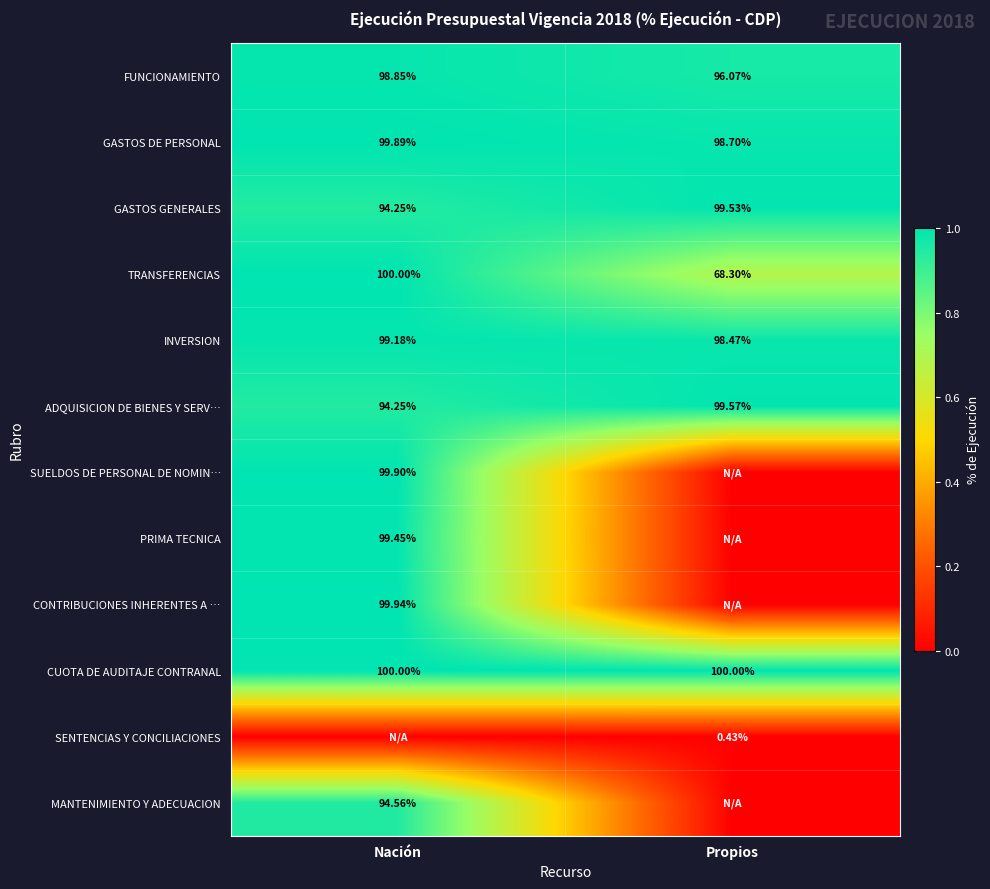

At which label does FUNCIONAMIENTO reach its minimum?

Propios